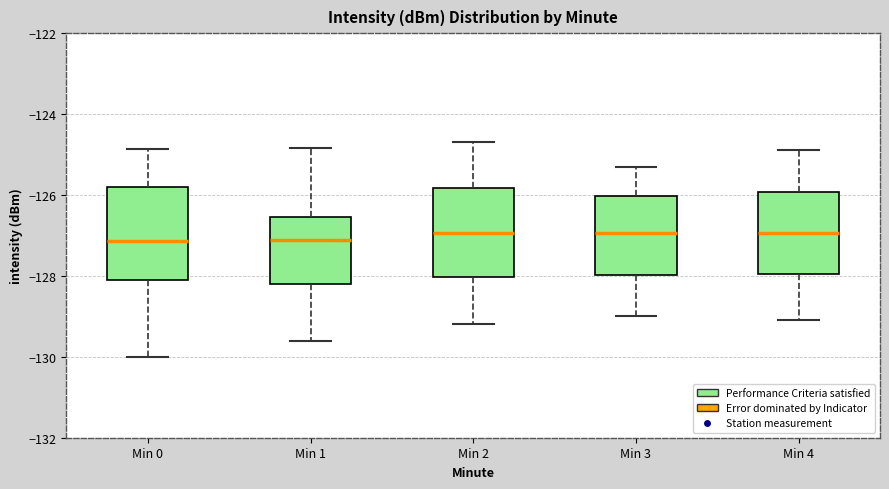

Where is the upper edge of the box for Min 0 on the y-axis? The values are not printed on the chart, so give them approximately, as read against the axis.

-125.8